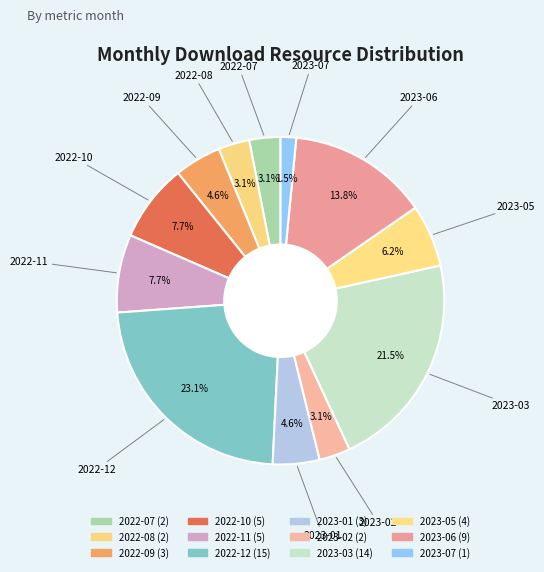

What portion of the pie excludes 2023-07?

98.5%